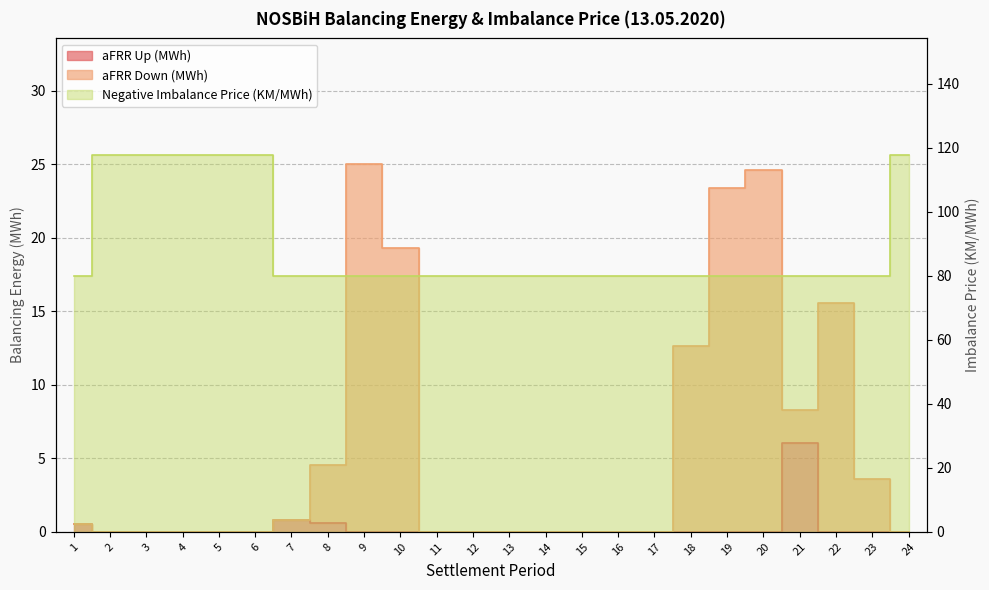

Reading left to right, extract all data points from this chart.

aFRR Up (MWh): 0.6	0.0	0.0	0.0	0.0	0.0	0.8	0.6	0.0	0.0	0.0	0.0	0.0	0.0	0.0	0.0	0.0	0.0	0.0	0.0	6.0	0.0	0.0	0.0
aFRR Down (MWh): 0.6	0.0	0.0	0.0	0.0	0.0	0.8	4.5	25.0	19.3	0.0	0.0	0.0	0.0	0.0	0.0	0.0	12.6	23.4	24.6	8.3	15.6	3.6	0.0
Negative Imbalance Price (KM/MWh): 80.0	117.8	117.8	117.8	117.8	117.8	80.0	80.0	80.0	80.0	80.0	80.0	80.0	80.0	80.0	80.0	80.0	80.0	80.0	80.0	80.0	80.0	80.0	117.8